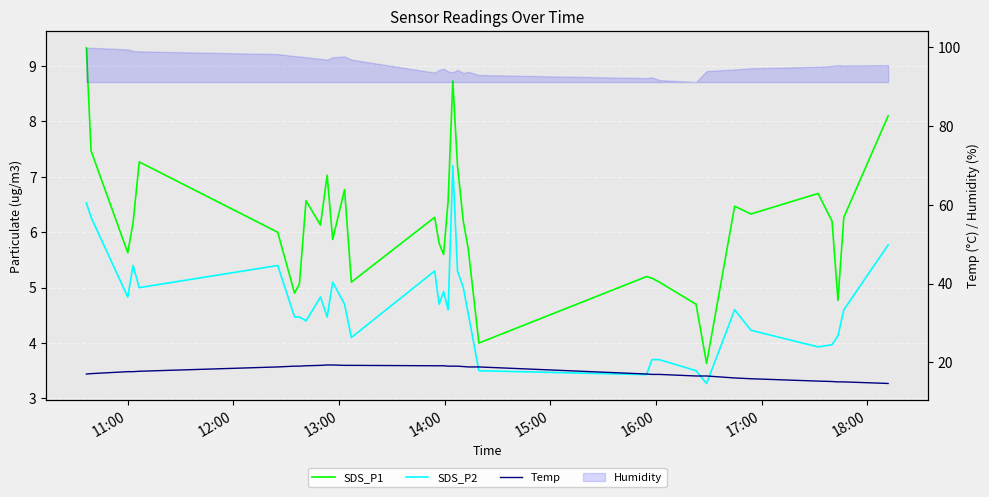

Count the number of data series in this chart.

3